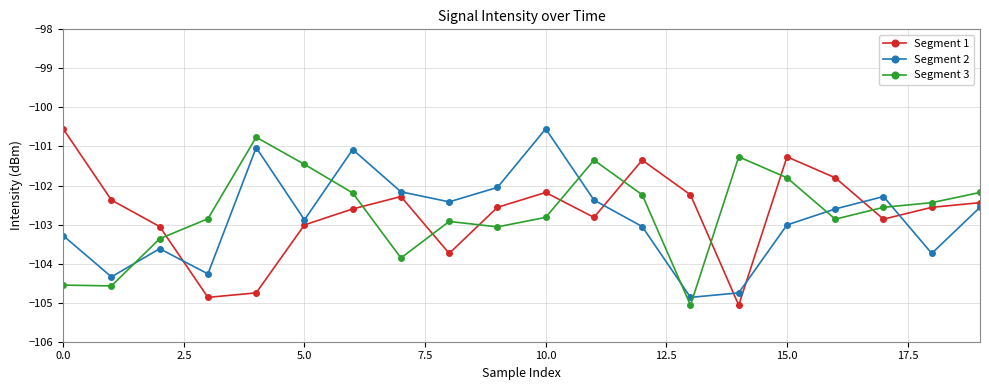

What is the minimum value for Segment 3?

-105.1